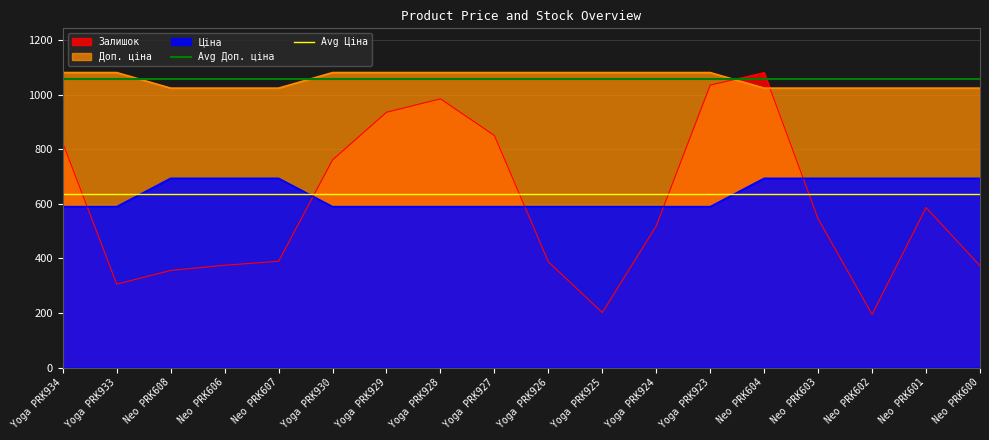

Does the chart have visible grid lines?

Yes